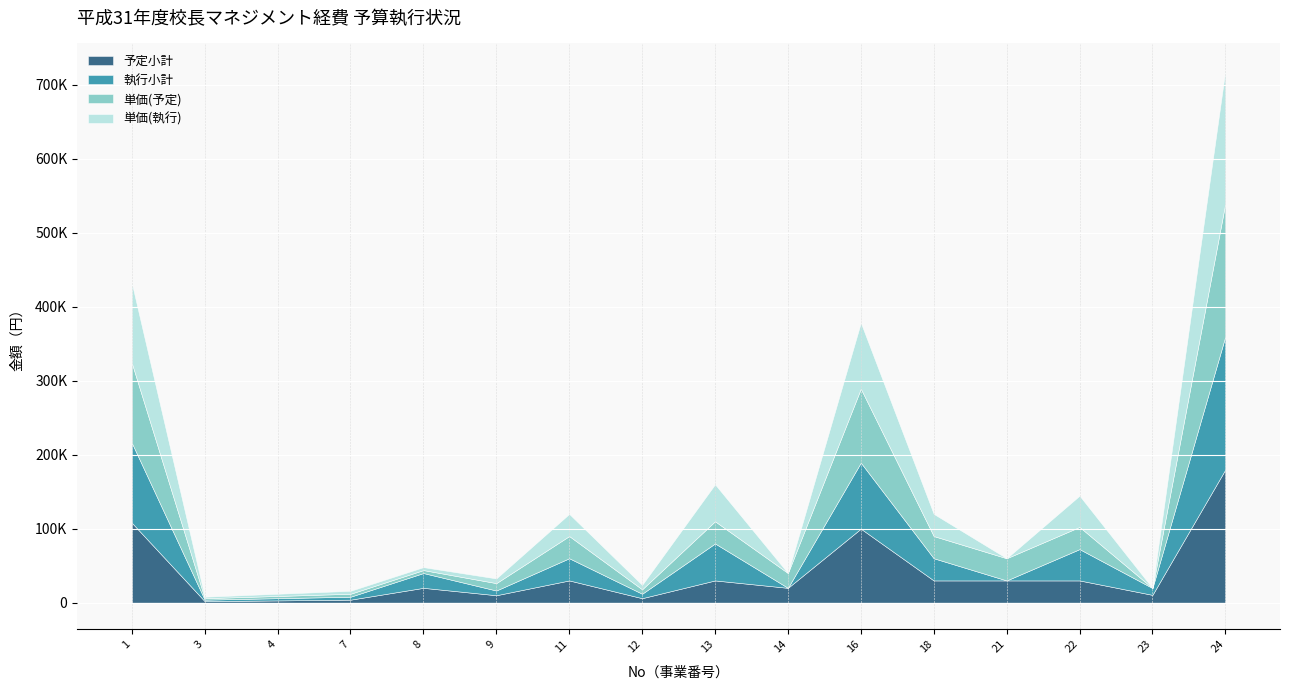

What is the sum of the 単価(予定) values at 7 and 21?

34000.0